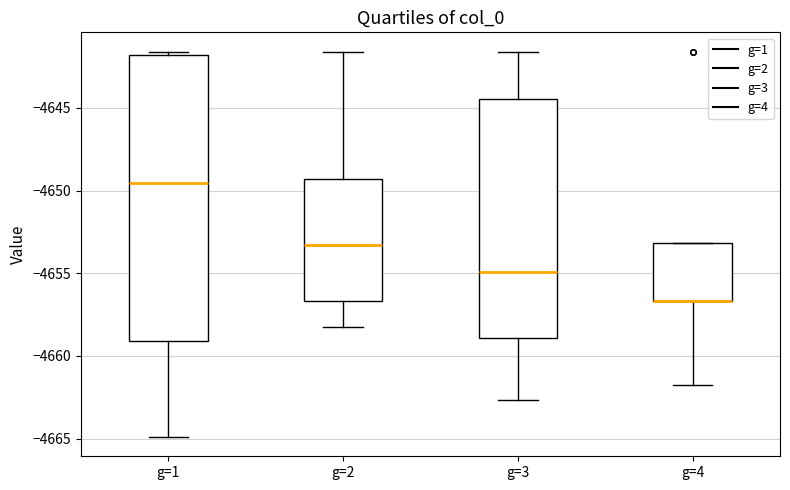

Reading left to right, read every box against the y-axis: the position of its median line, the range the box covers, and the ends of its whiskers. The values are not printed on the chart, so give them approximately, as read against the axis.

g=1: median -4649.5, box -4659.0 to -4642.0, whiskers -4665.0 to -4641.5
g=2: median -4653.5, box -4656.5 to -4649.5, whiskers -4658.0 to -4641.5
g=3: median -4655.0, box -4659.0 to -4644.5, whiskers -4662.5 to -4641.5
g=4: median -4656.5 (drawn on the box's lower edge), box -4656.5 to -4653.0, whiskers -4662.0 to -4653.0